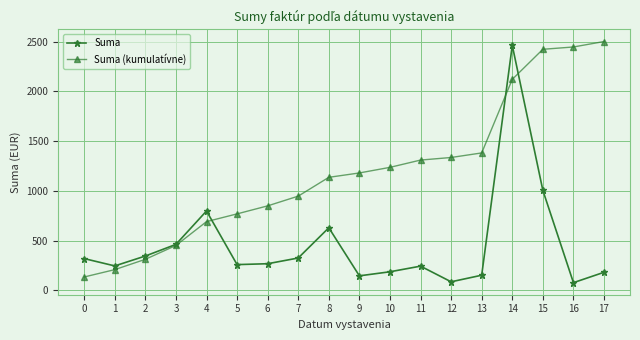

What are all the series names shown in the legend?

Suma, Suma (kumulatívne)